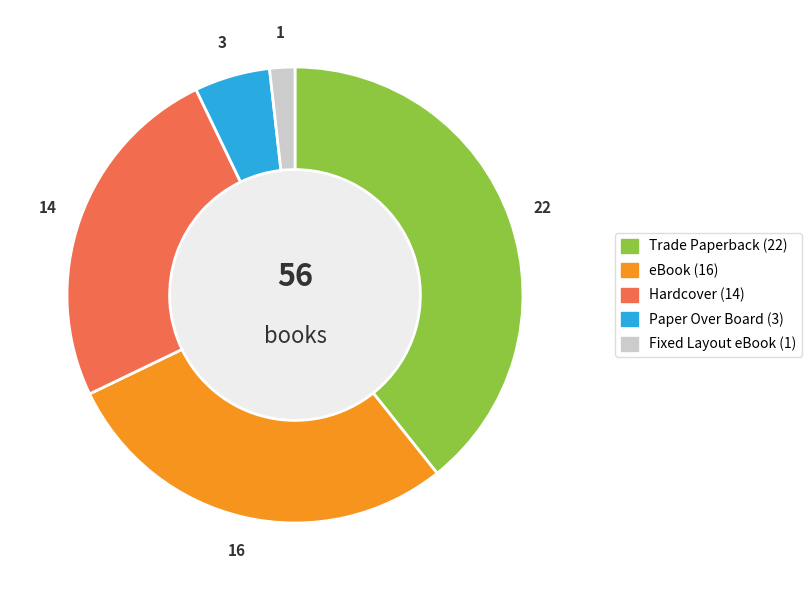

To the nearest percent, what percentage of the pie is Fixed Layout eBook?

2%